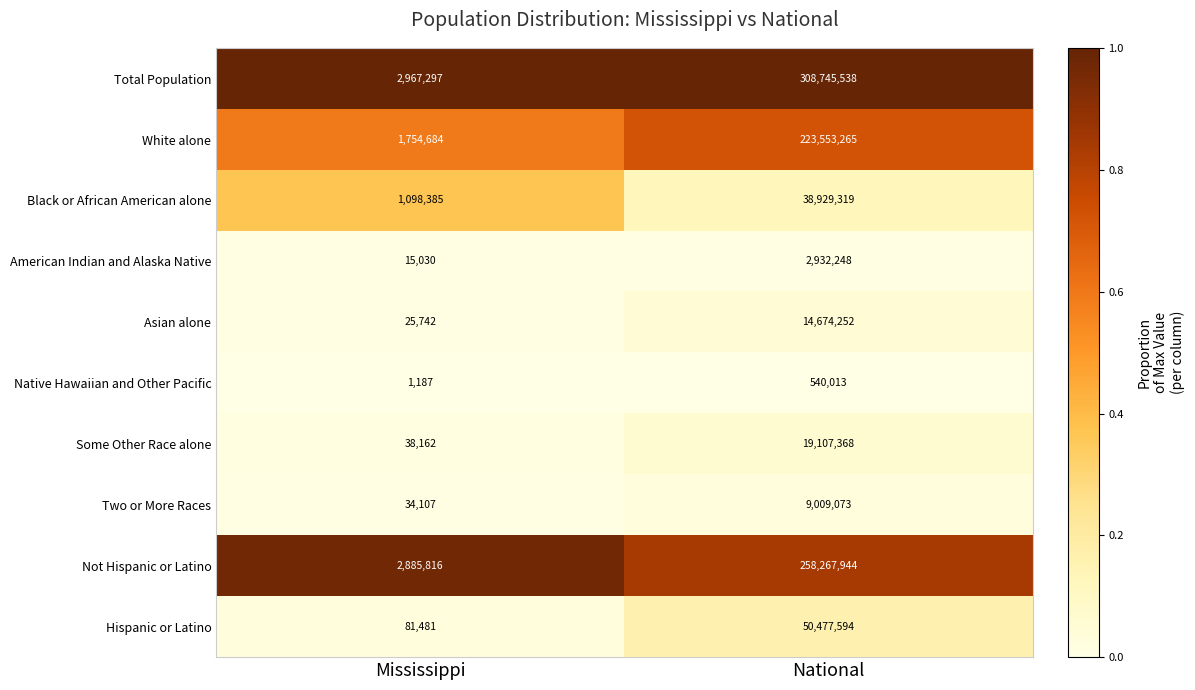

Reading left to right, transcribe all the data shown in this chart.

Total Population: 2967297	308745538
White alone: 1754684	223553265
Black or African American alone: 1098385	38929319
American Indian and Alaska Native: 15030	2932248
Asian alone: 25742	14674252
Native Hawaiian and Other Pacific: 1187	540013
Some Other Race alone: 38162	19107368
Two or More Races: 34107	9009073
Not Hispanic or Latino: 2885816	258267944
Hispanic or Latino: 81481	50477594